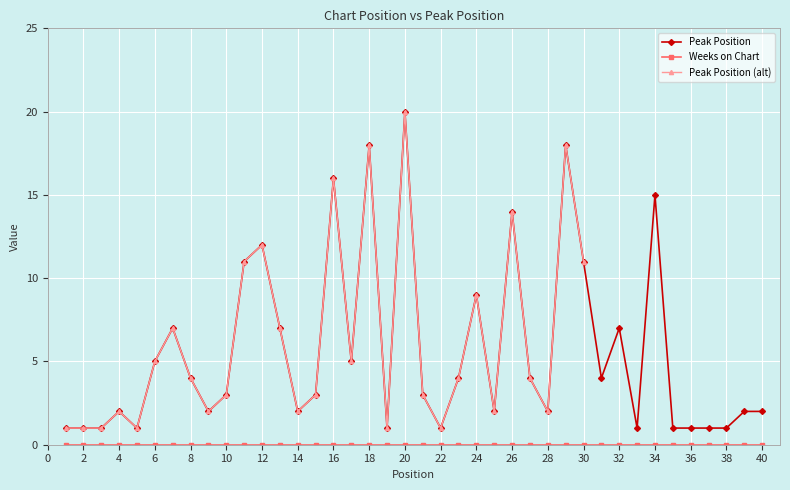

What is the highest value of the Peak Position series?

20